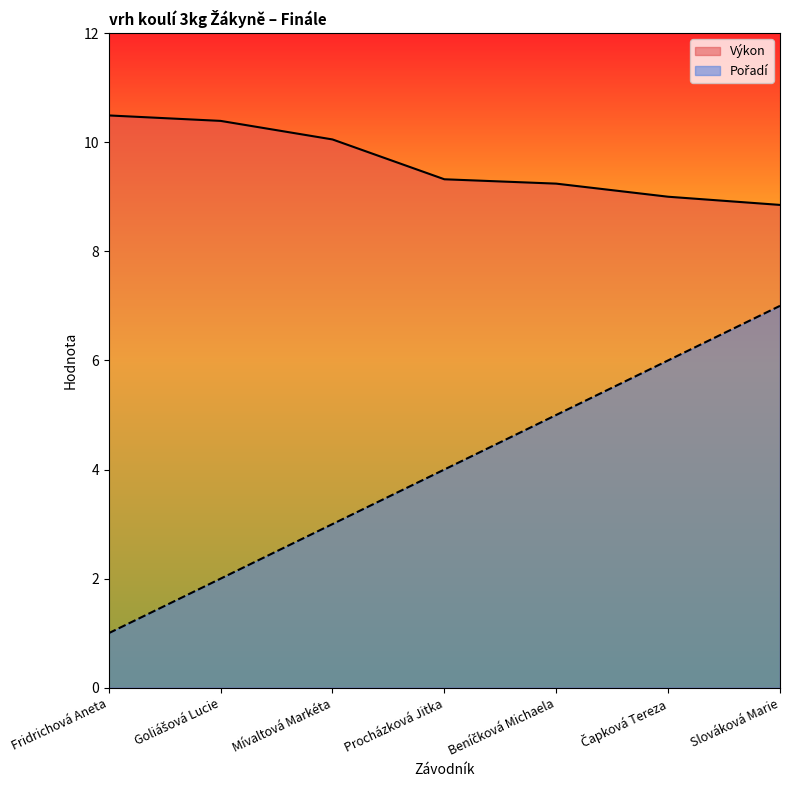

True or false: Výkon and Pořadí intersect in this chart.

False